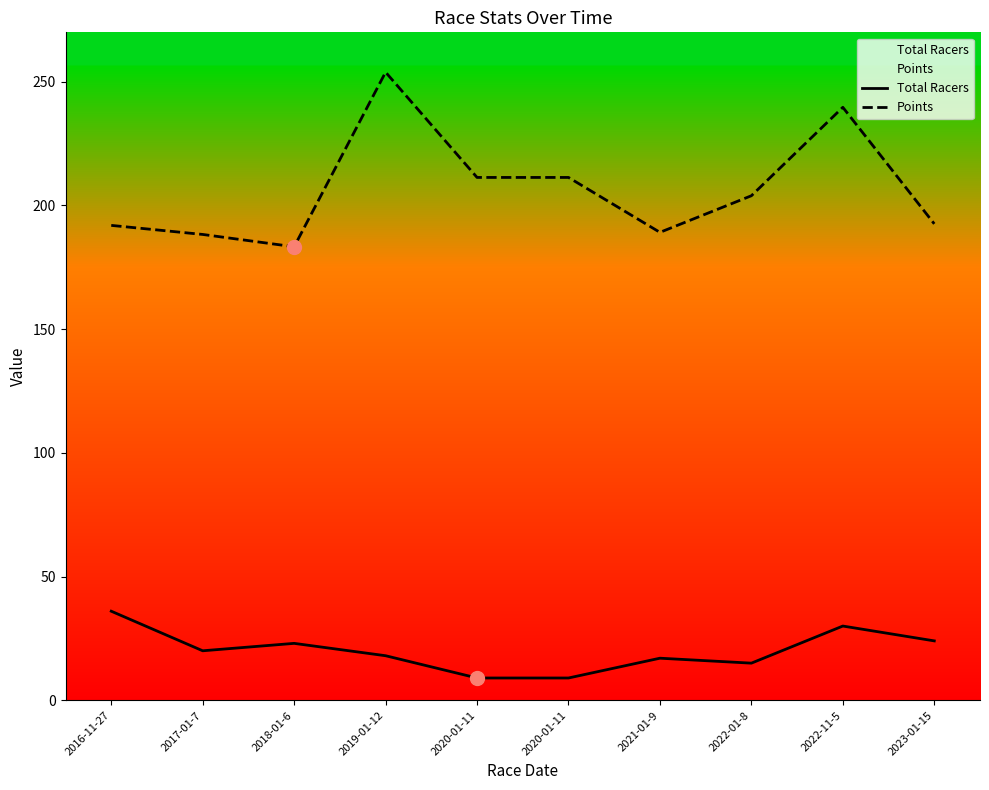

What is the difference between the maximum and second lowest values in the Total Racers series?

27.0